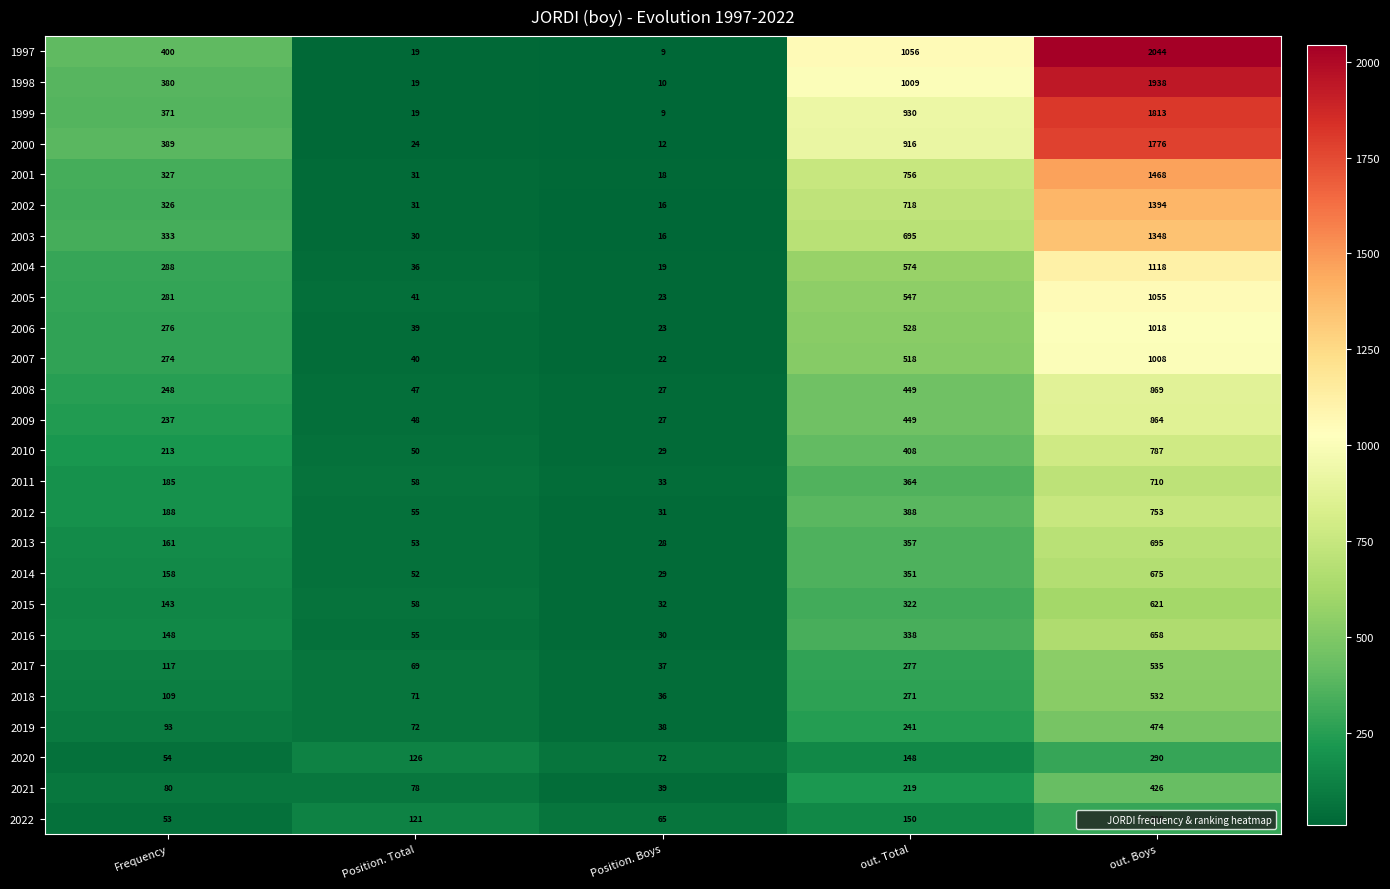

Between Position. Total and out. Total, which series saw the biggest shift?

1997